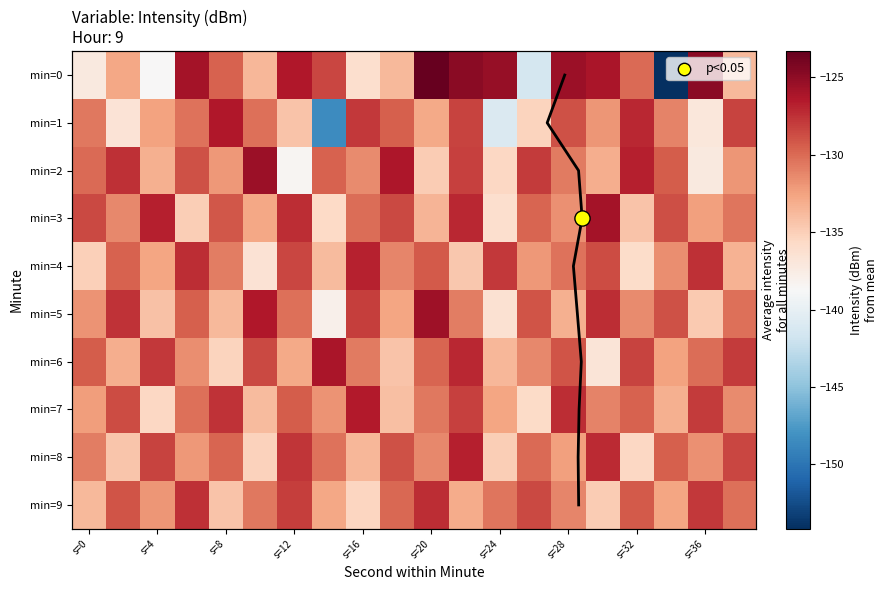

What is the lowest value of the 9 series?

-135.4